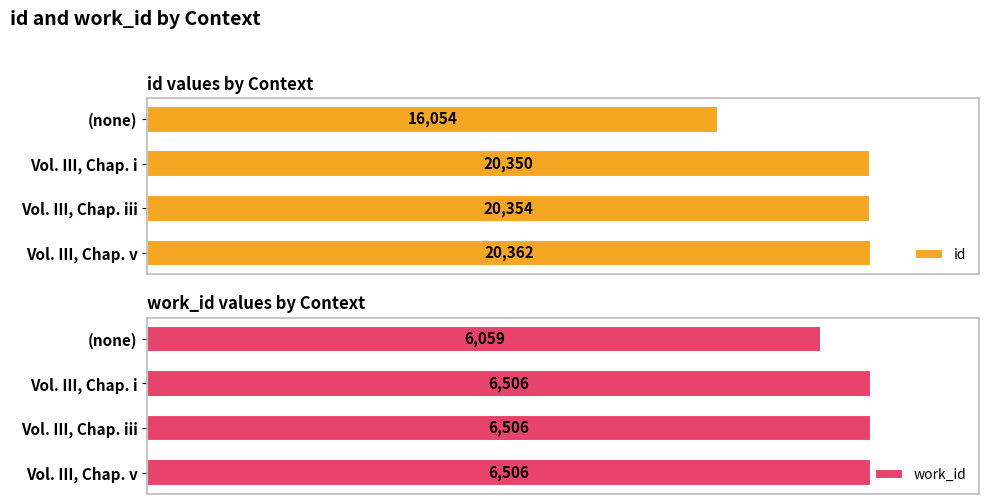

Where is id nearest to the value 18208?

Vol. III, Chap. i